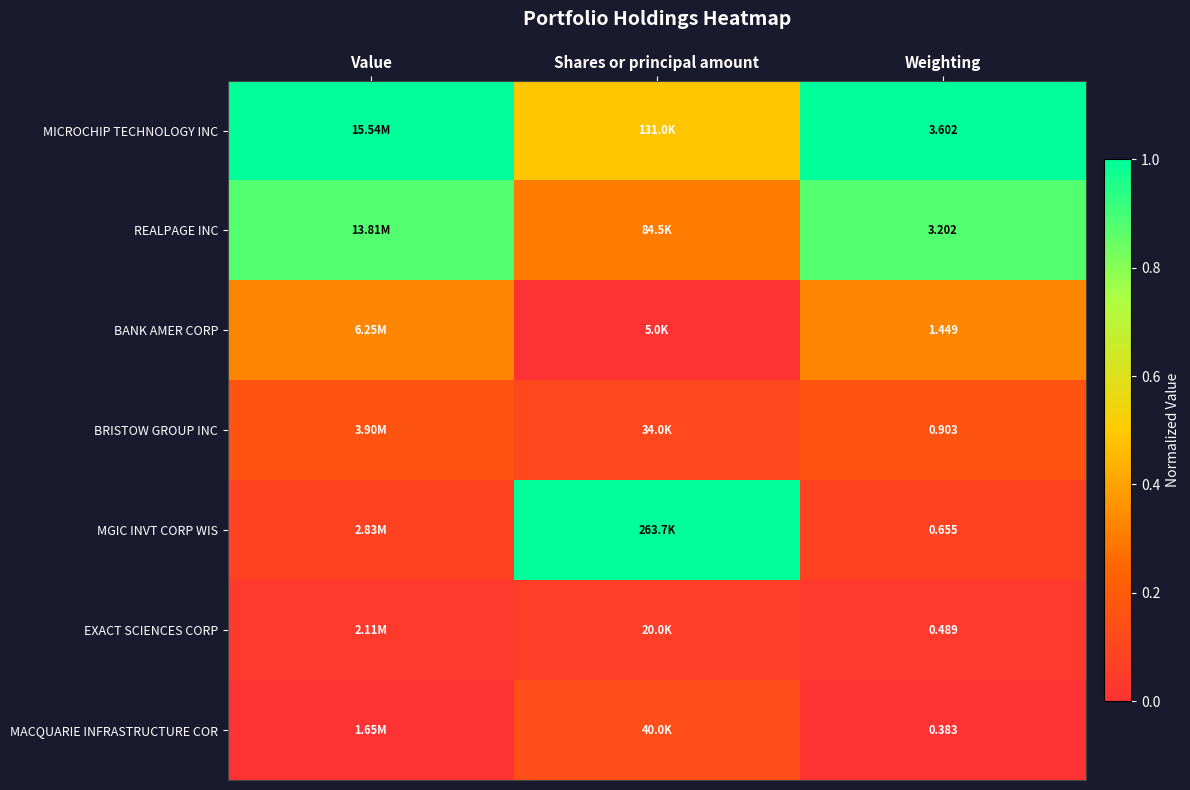

Rank the series at Weighting from highest to lowest value.

MICROCHIP TECHNOLOGY INC, REALPAGE INC, BANK AMER CORP, BRISTOW GROUP INC, MGIC INVT CORP WIS, EXACT SCIENCES CORP, MACQUARIE INFRASTRUCTURE COR